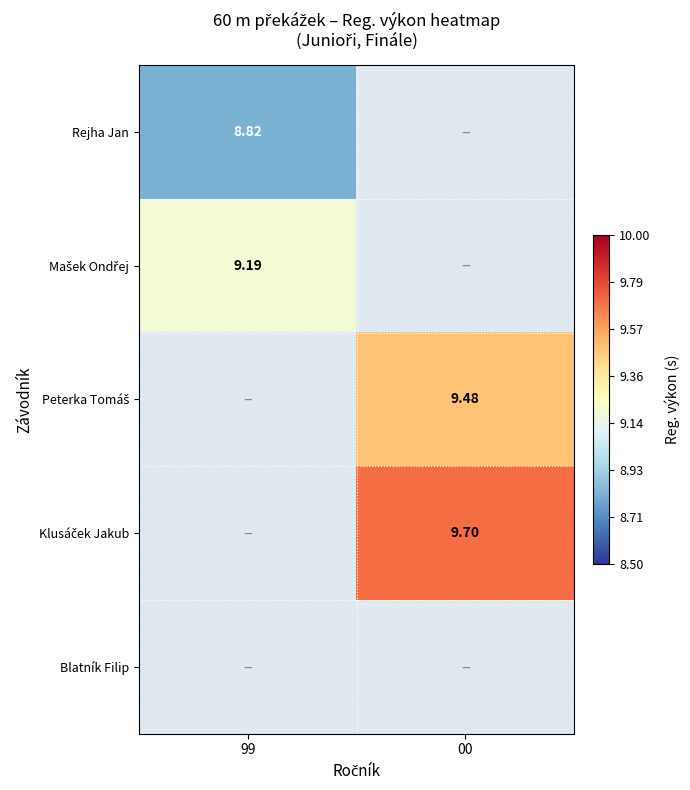

Which category has the highest value across all series?

00